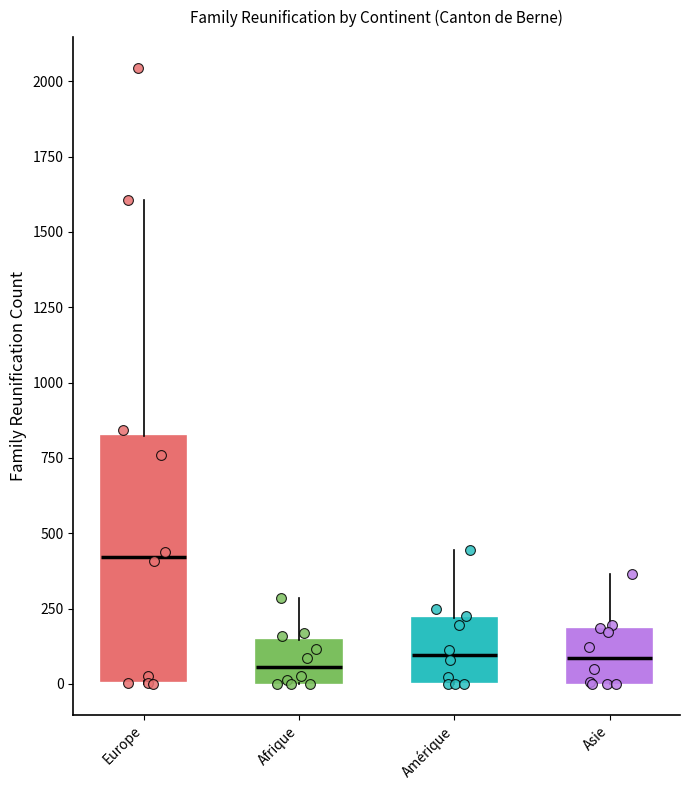

Reading left to right, transcribe this box plot: for each box, give where its median line is, the range the box spans, and where its two whiskers end, as read against the y-axis. The values are not printed on the chart, so give them approximately, as read against the axis.

Europe: median 400, box 0 to 800, whiskers 0 to 1600
Afrique: median 50, box 0 to 150, whiskers 0 to 300
Amérique: median 100, box 0 to 200, whiskers 0 to 450
Asie: median 100, box 0 to 200, whiskers 0 to 350